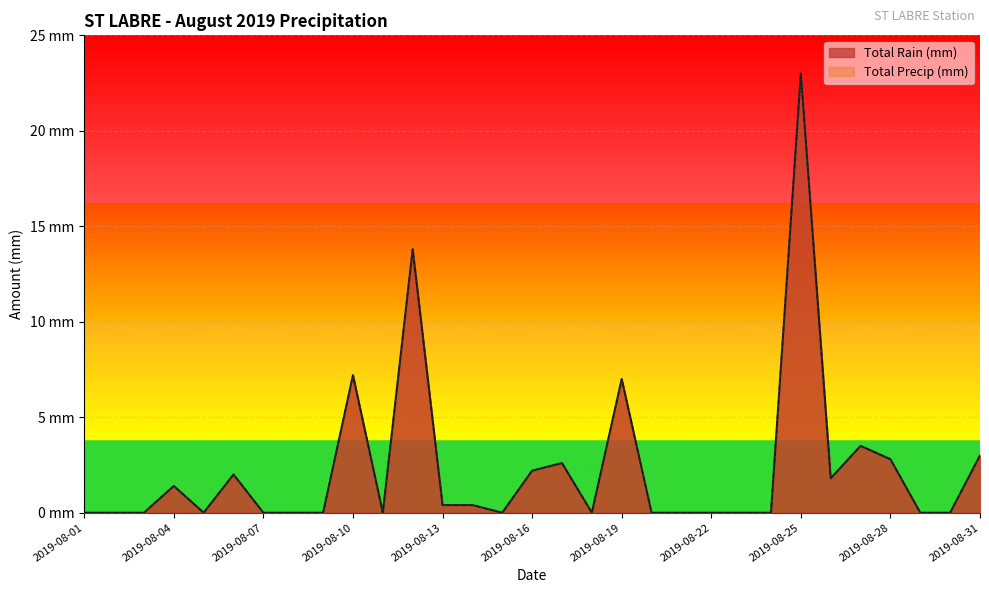

At which category does Total Precip (mm) reach its first local valley?

2019-08-05